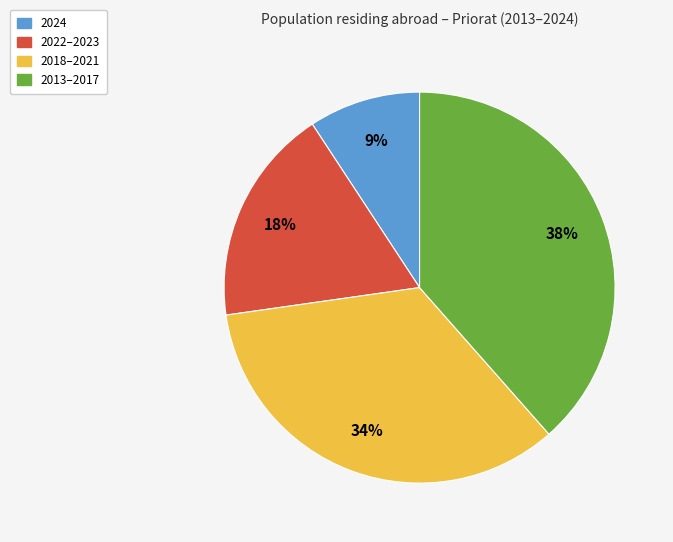

How many slices are in this pie chart?

4